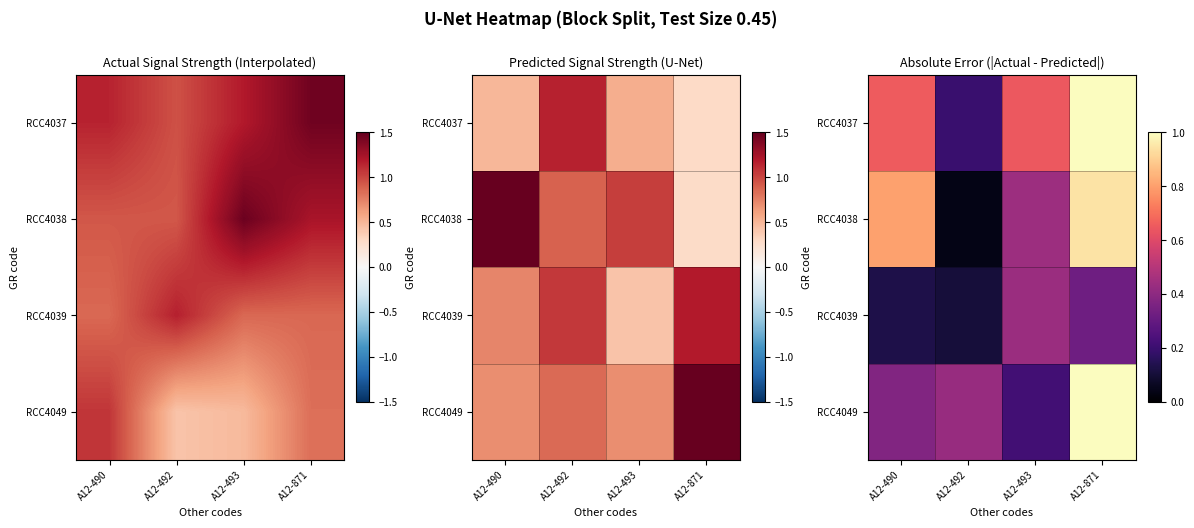

Between A12-871 and A12-492, which is larger?

A12-871